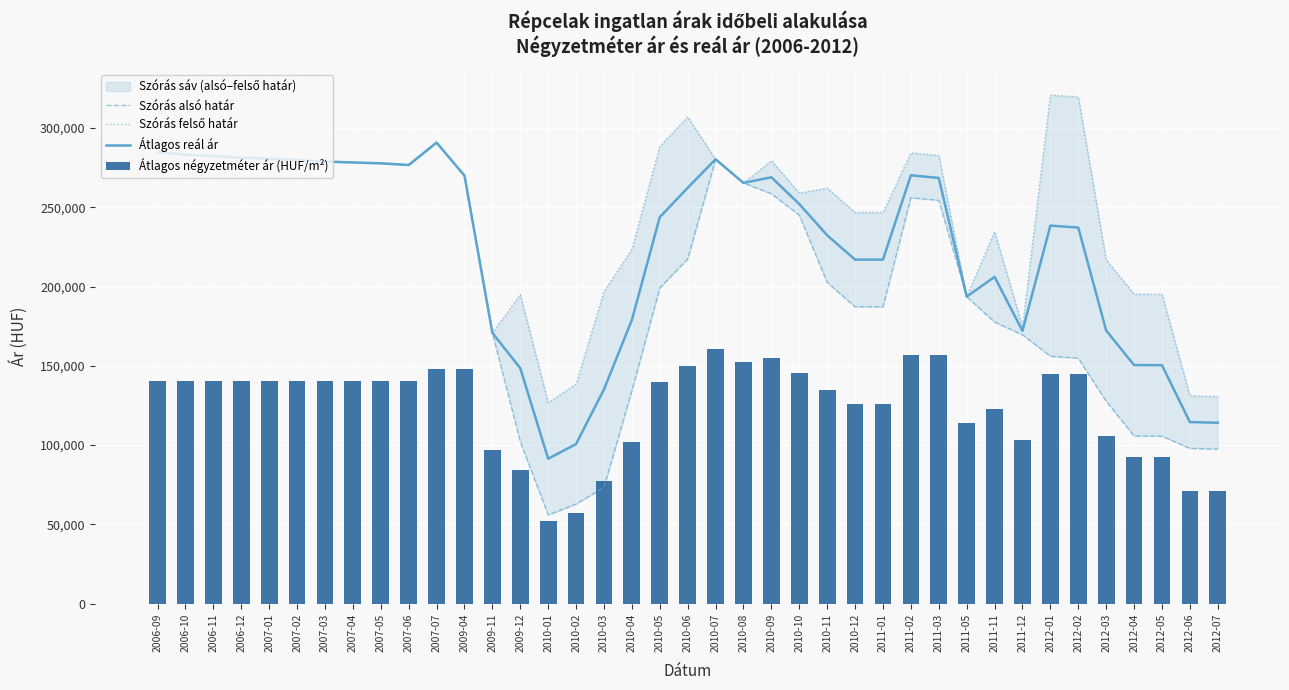

What is the label of the 14th bar from the left?

2009-12